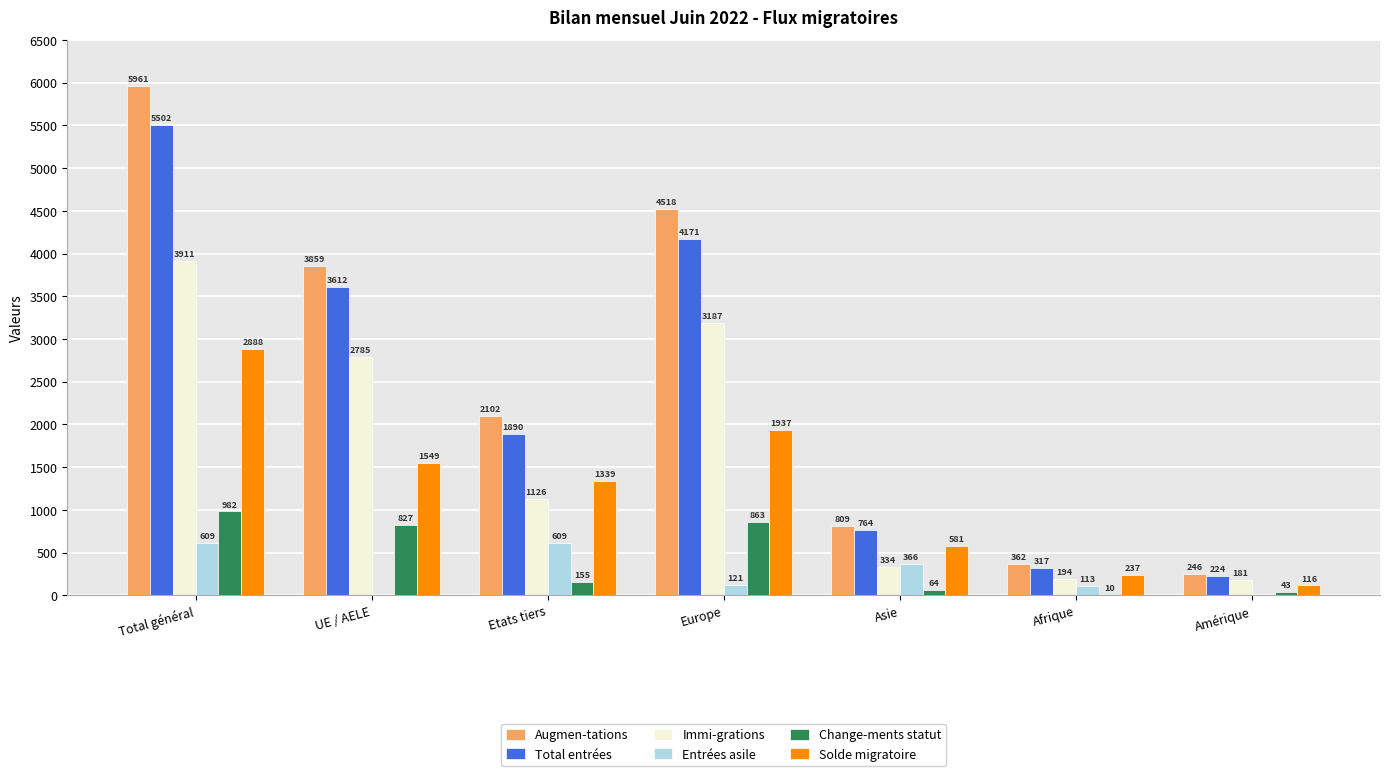

Reading right to left, what are all the values shown in this chart?

Augmen-tations: Amérique=246	Afrique=362	Asie=809	Europe=4518	Etats tiers=2102	UE / AELE=3859	Total général=5961
Total entrées: Amérique=224	Afrique=317	Asie=764	Europe=4171	Etats tiers=1890	UE / AELE=3612	Total général=5502
Immi-grations: Amérique=181	Afrique=194	Asie=334	Europe=3187	Etats tiers=1126	UE / AELE=2785	Total général=3911
Entrées asile: Amérique=0	Afrique=113	Asie=366	Europe=121	Etats tiers=609	UE / AELE=0	Total général=609
Change-ments statut: Amérique=43	Afrique=10	Asie=64	Europe=863	Etats tiers=155	UE / AELE=827	Total général=982
Solde migratoire: Amérique=116	Afrique=237	Asie=581	Europe=1937	Etats tiers=1339	UE / AELE=1549	Total général=2888